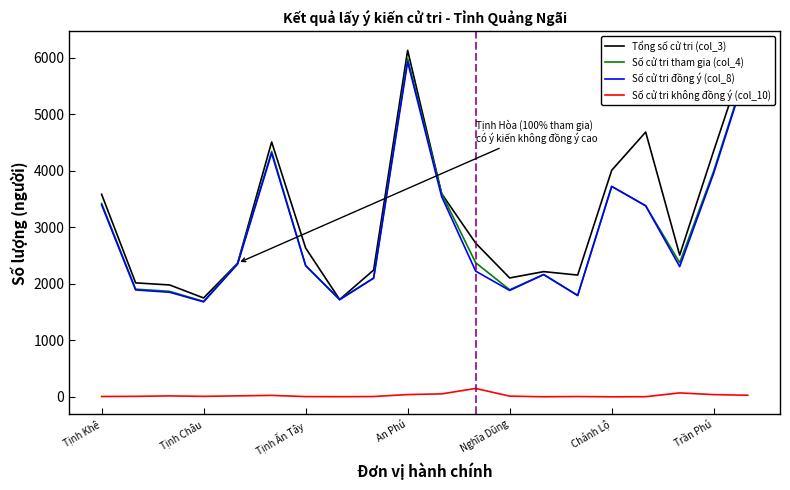

Is it true that Số cử tri tham gia (col_4) equals 5375 at Chánh Lộ?

False